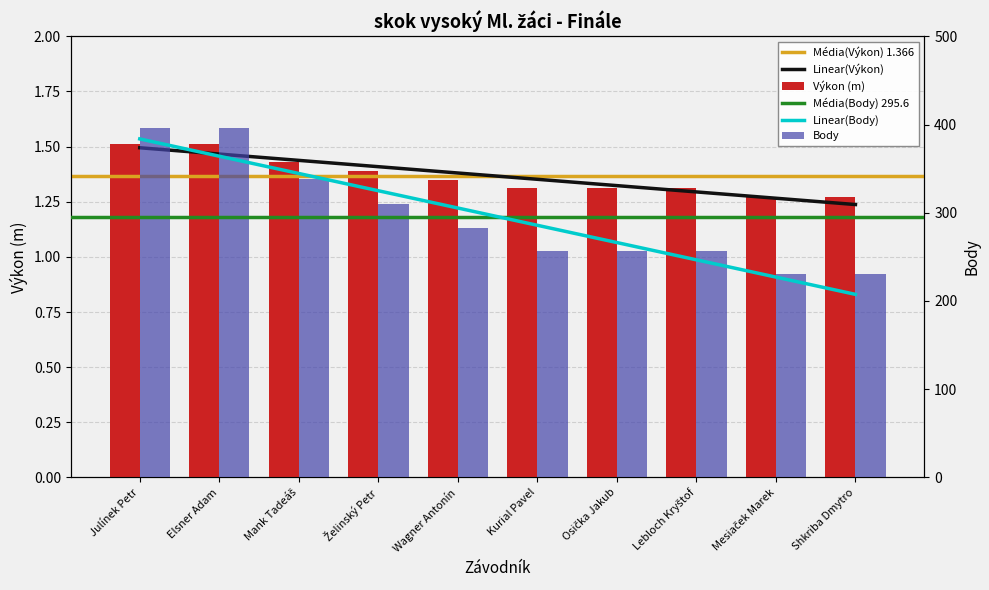

Which series has the largest total across all categories?

Body